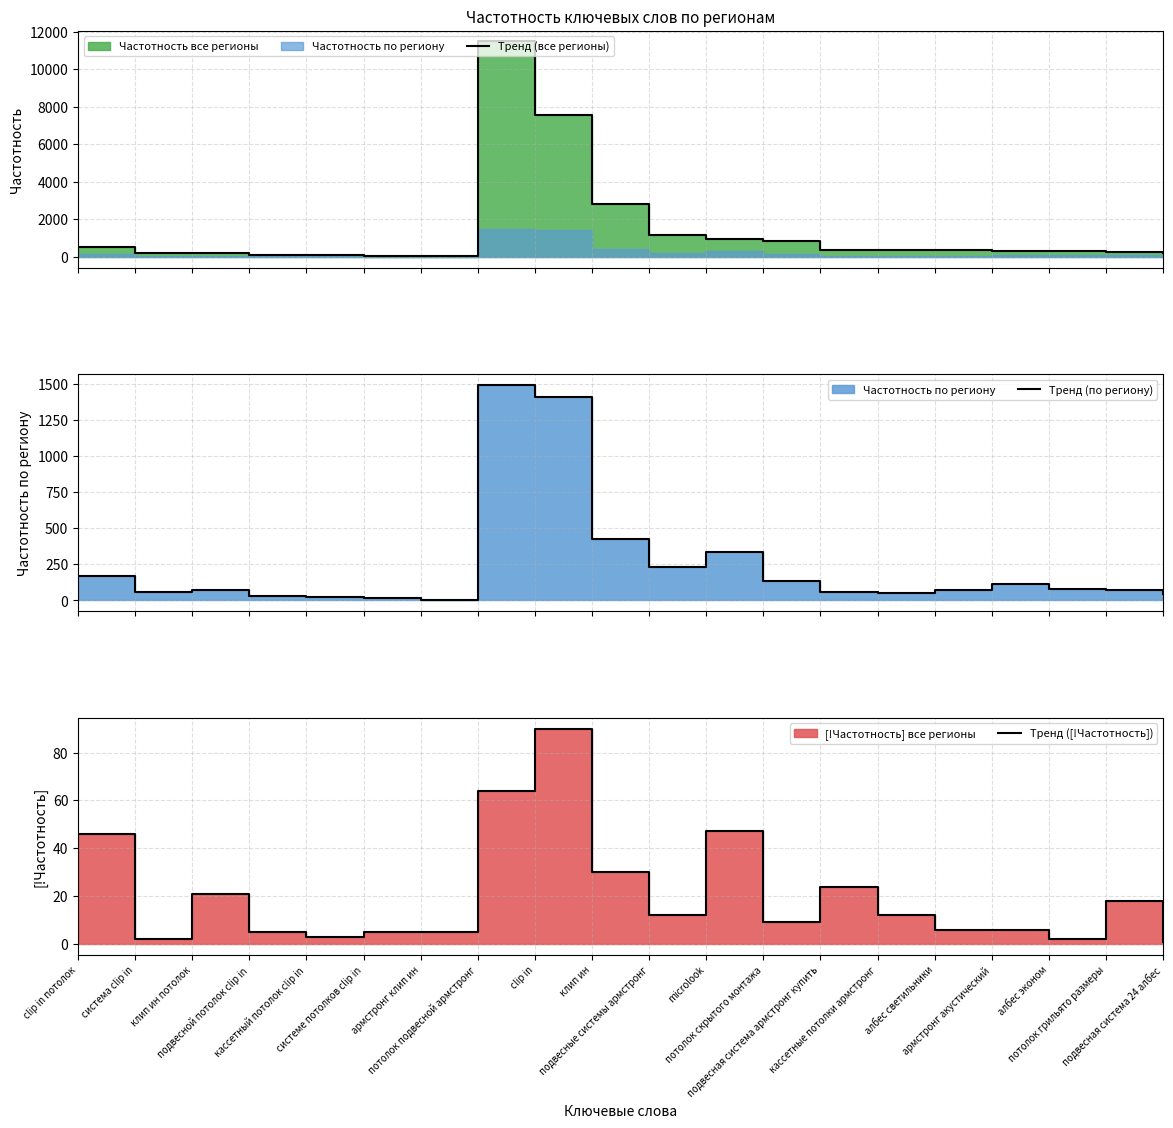

True or false: Тренд (все регионы) and Тренд (по региону) intersect in this chart.

False